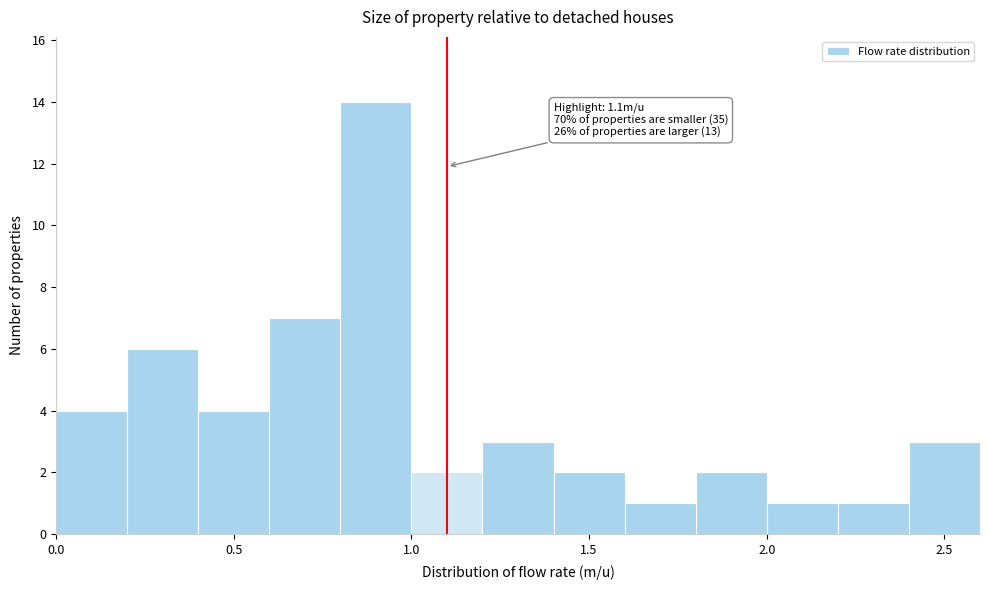

Over which range of the x-axis is the bar tallest?

0.8 to 1.0